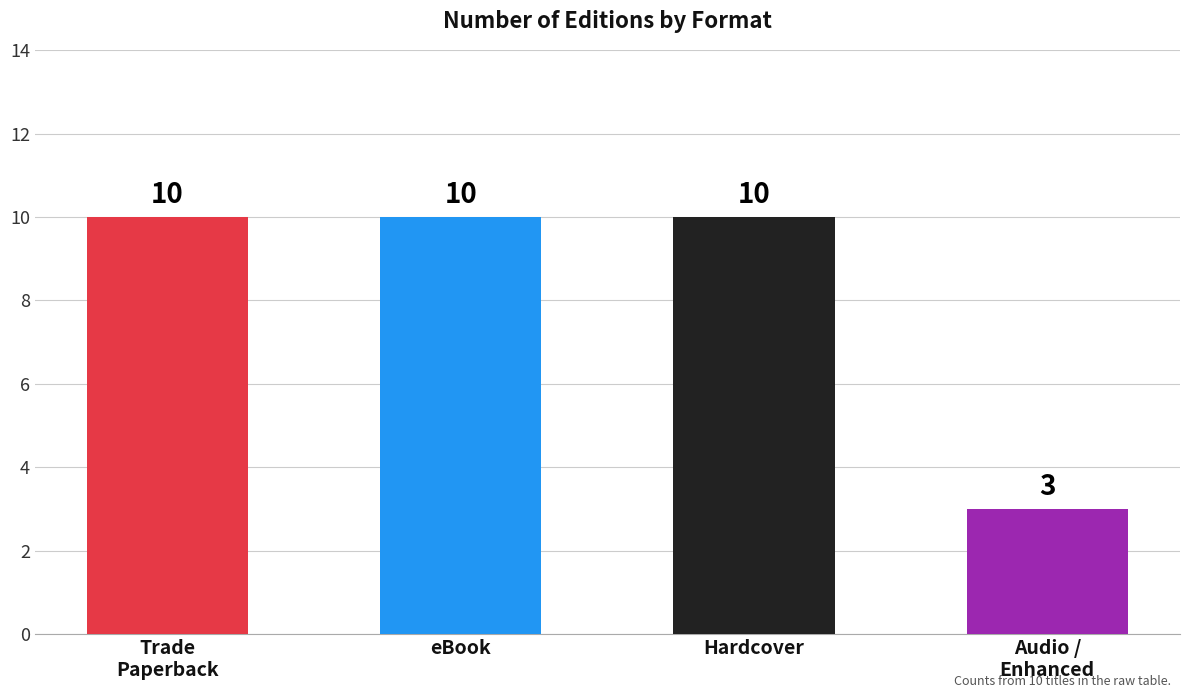

What value does the data have at Hardcover?

10